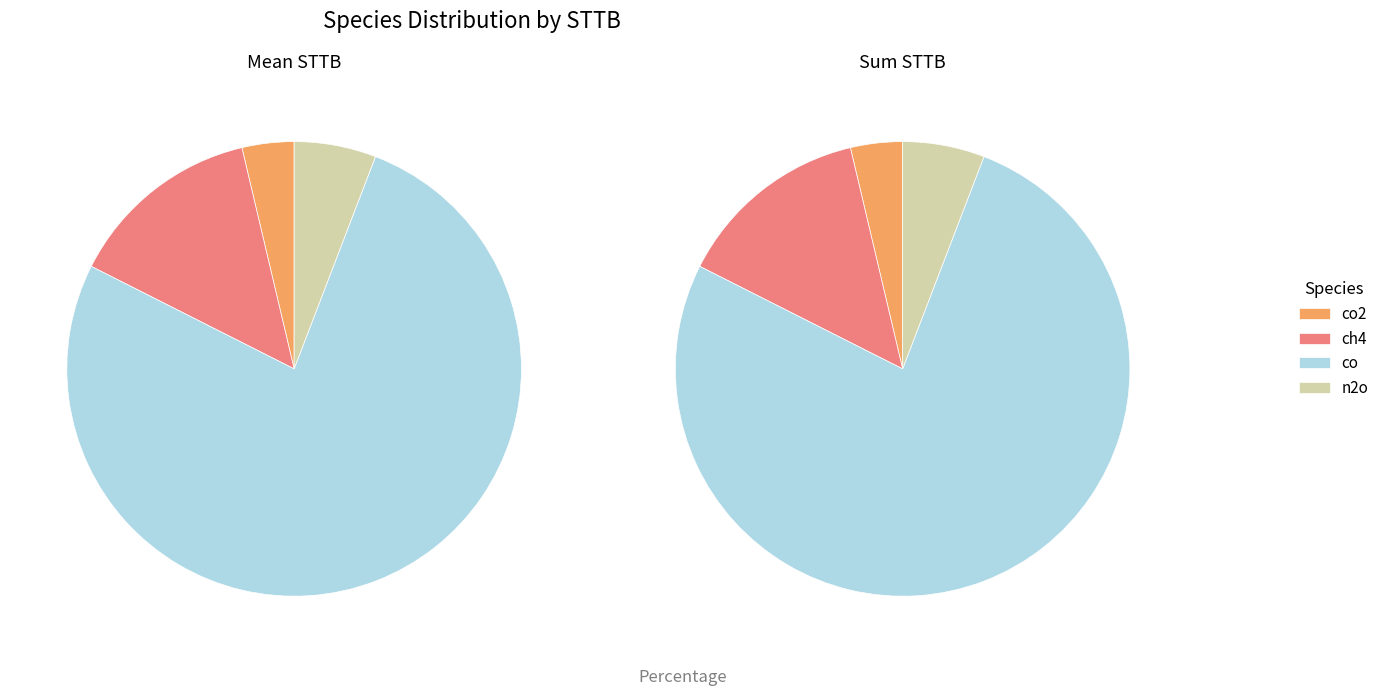

What portion of the pie excludes 4?

97.2%